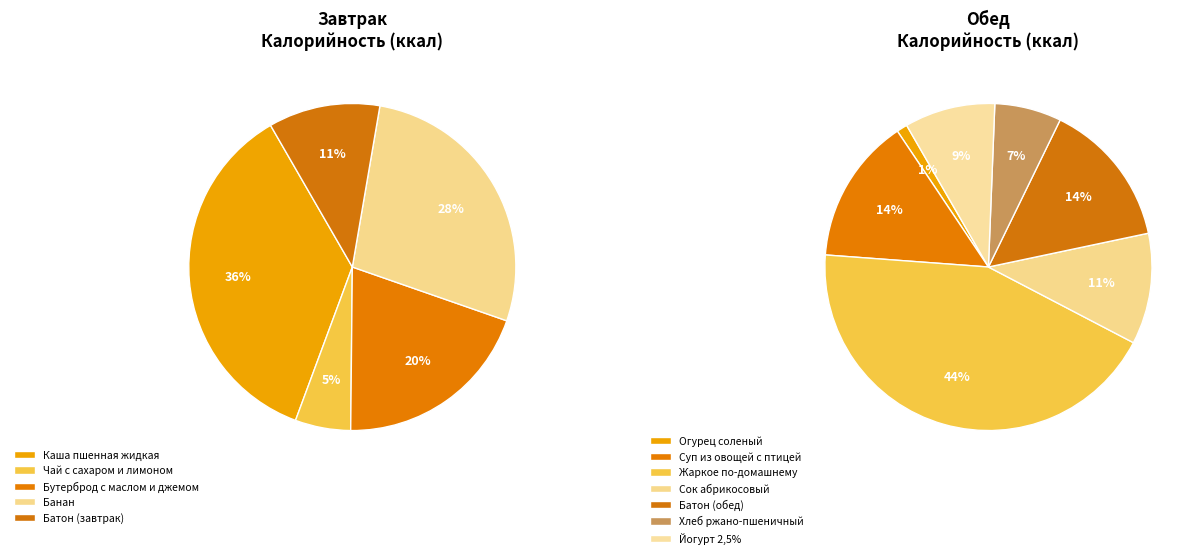

Which slice is the largest?

Жаркое по-домашнему